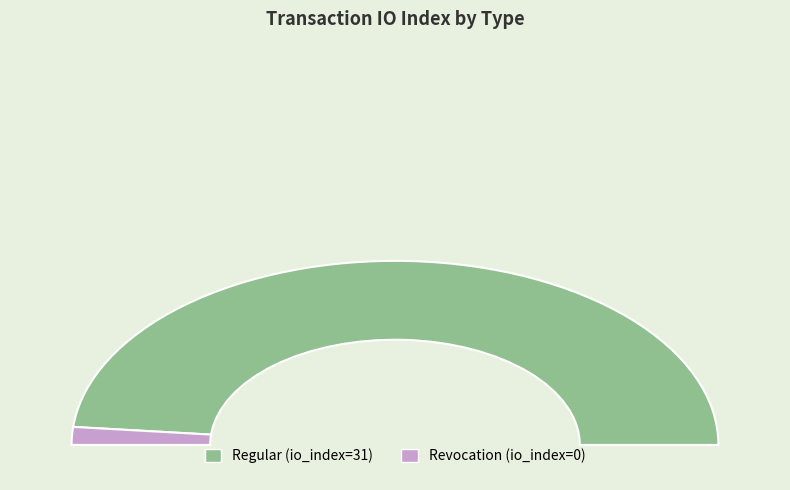

Rank the categories by value from lowest to highest.

Revocation (io_index=0), Regular (io_index=31)